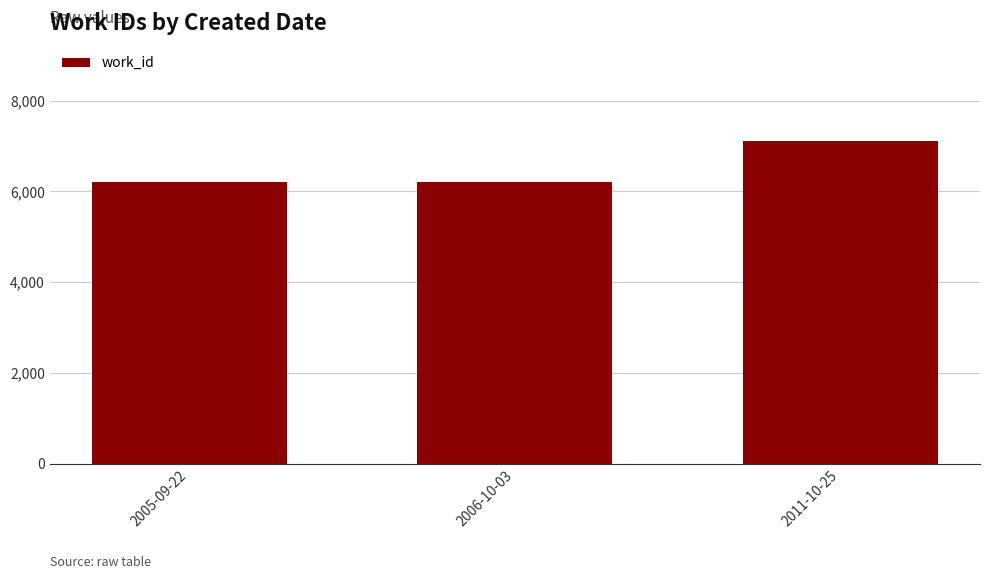

What is the sum of all values?

19525